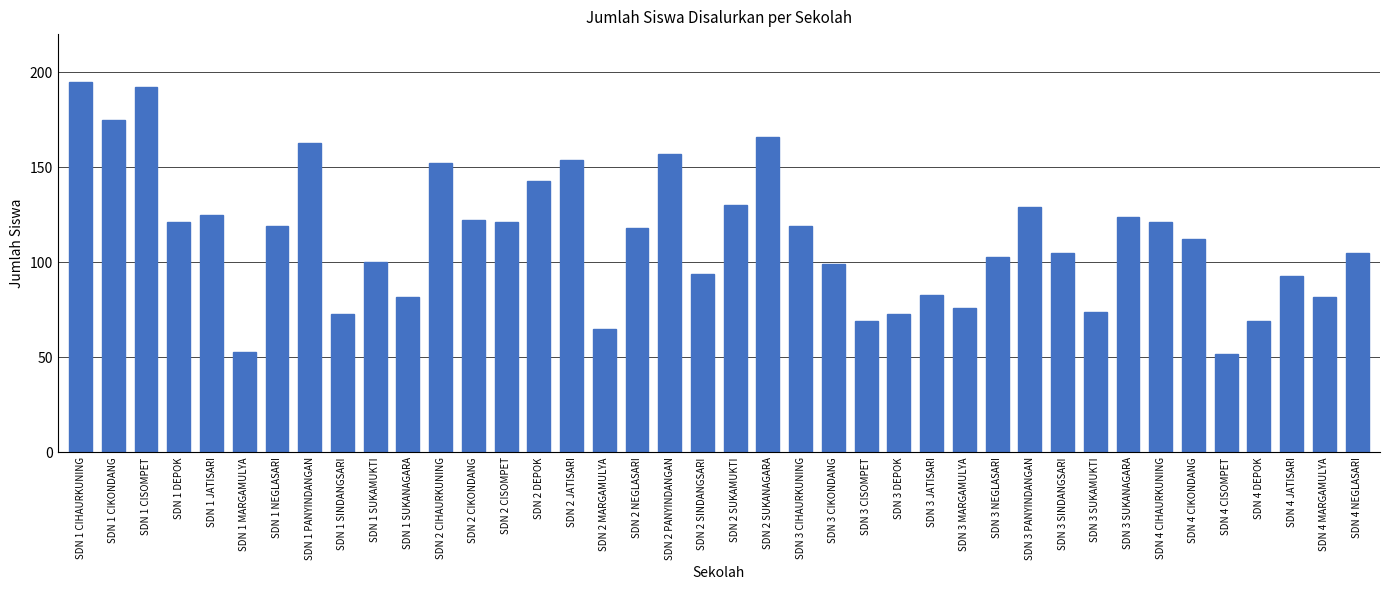

What is the change in value from SDN 1 MARGAMULYA to SDN 4 CIHAURKUNING?

+68